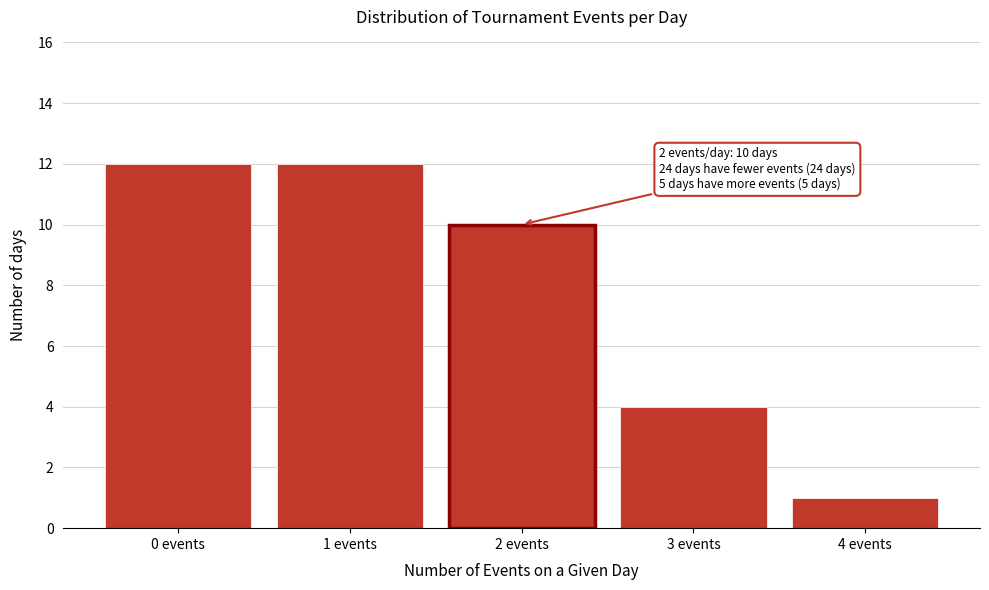

Reading left to right, what are all the values shown in this chart?

12	12	10	4	1